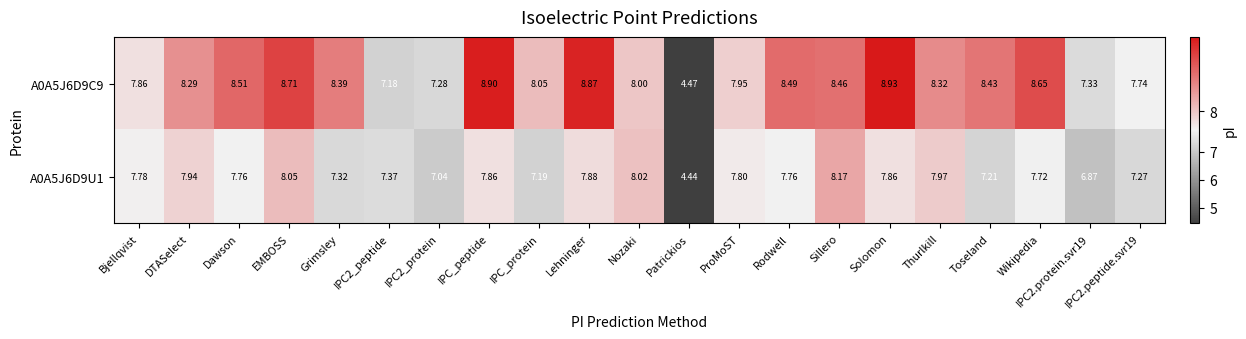

At which label does A0A5J6D9C9 reach its minimum?

Patrickios